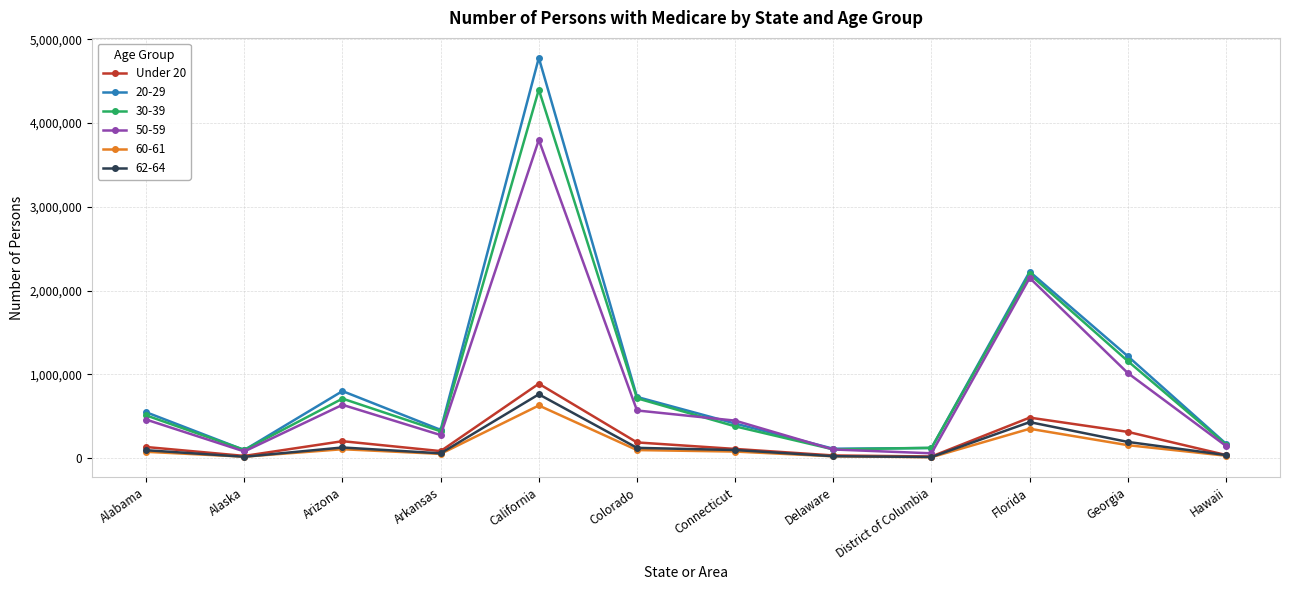

Is it true that 50-59 equals 2151119 at Florida?

True